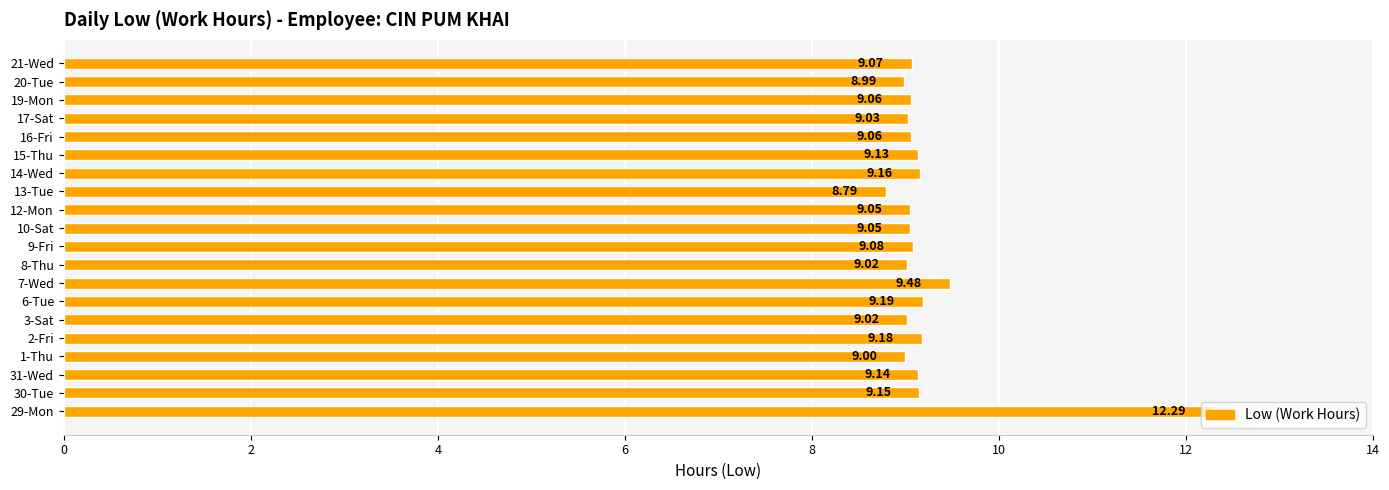

What is the difference between the maximum and minimum values?

3.5